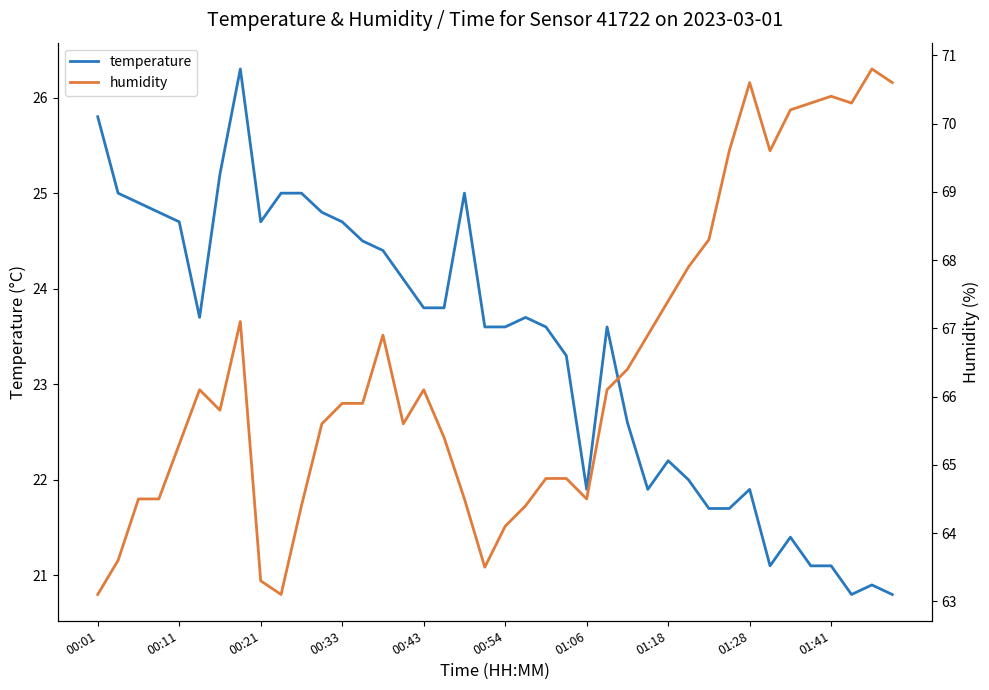

What is the maximum value for temperature?

26.3